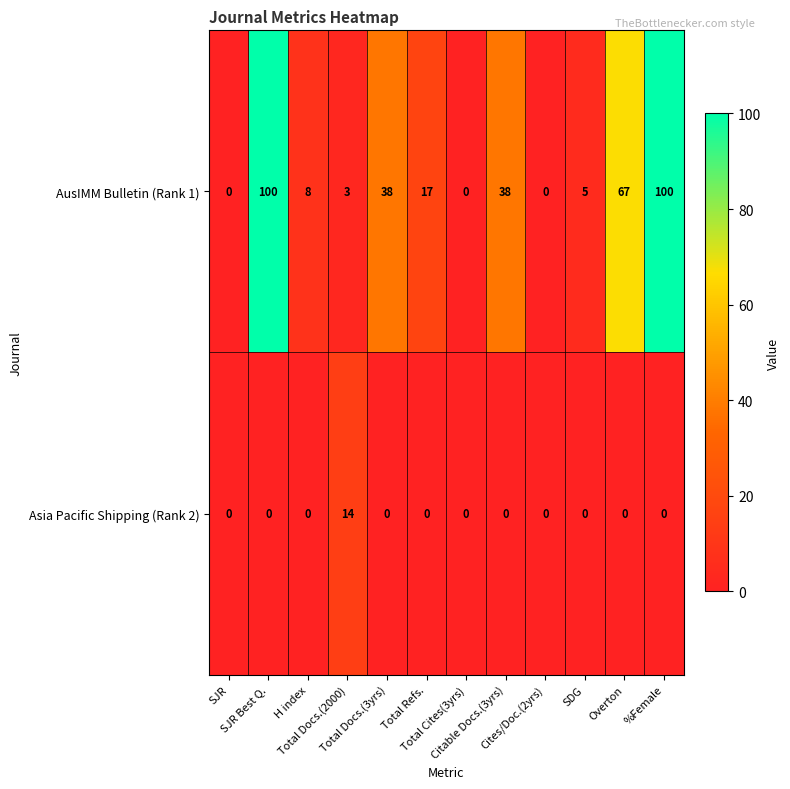

What is the maximum value for AusIMM Bulletin (Rank 1)?

100